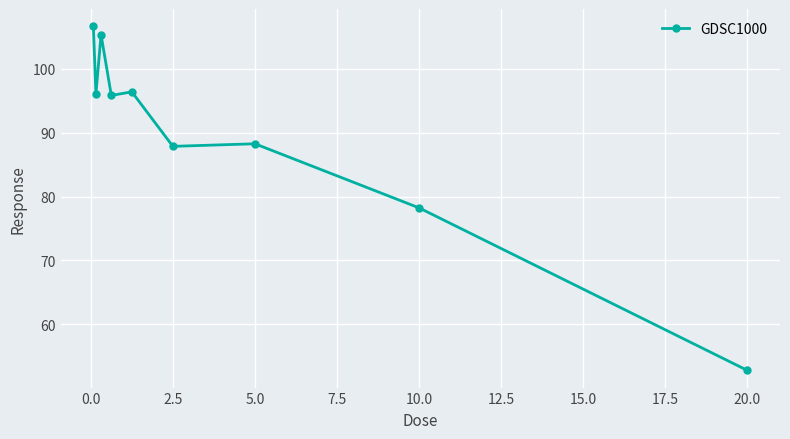

What is the difference between the maximum and minimum values?

53.8